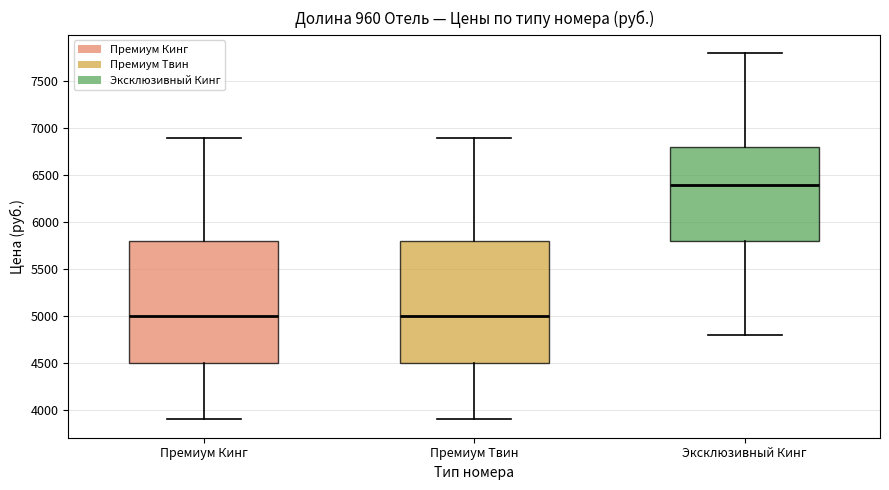

Reading left to right, read every box against the y-axis: the position of its median line, the range the box covers, and the ends of its whiskers. The values are not printed on the chart, so give them approximately, as read against the axis.

Премиум Кинг: median 5000, box 4500 to 5800, whiskers 3900 to 6900
Премиум Твин: median 5000, box 4500 to 5800, whiskers 3900 to 6900
Эксклюзивный Кинг: median 6400, box 5800 to 6800, whiskers 4800 to 7800